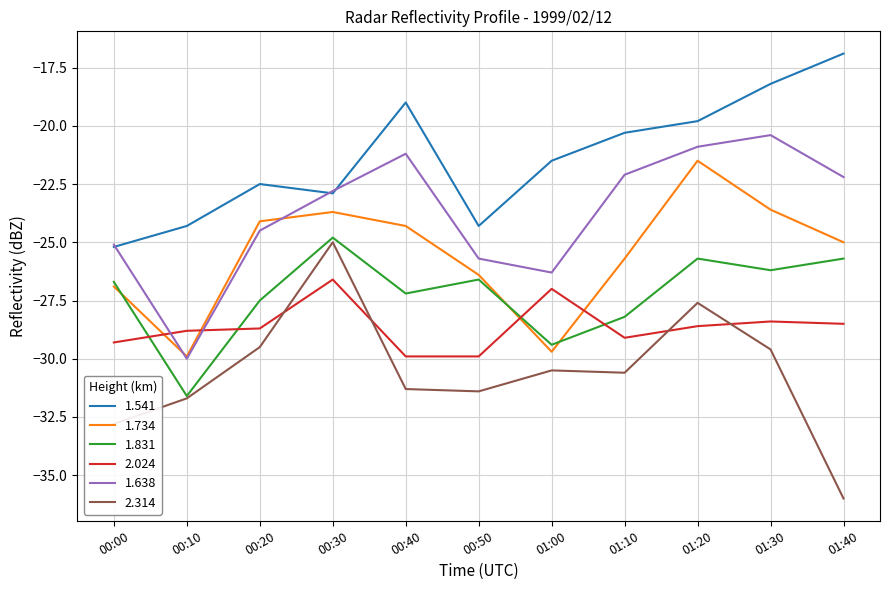

What is the approximate value of 2.314 at 01:30?

-29.6